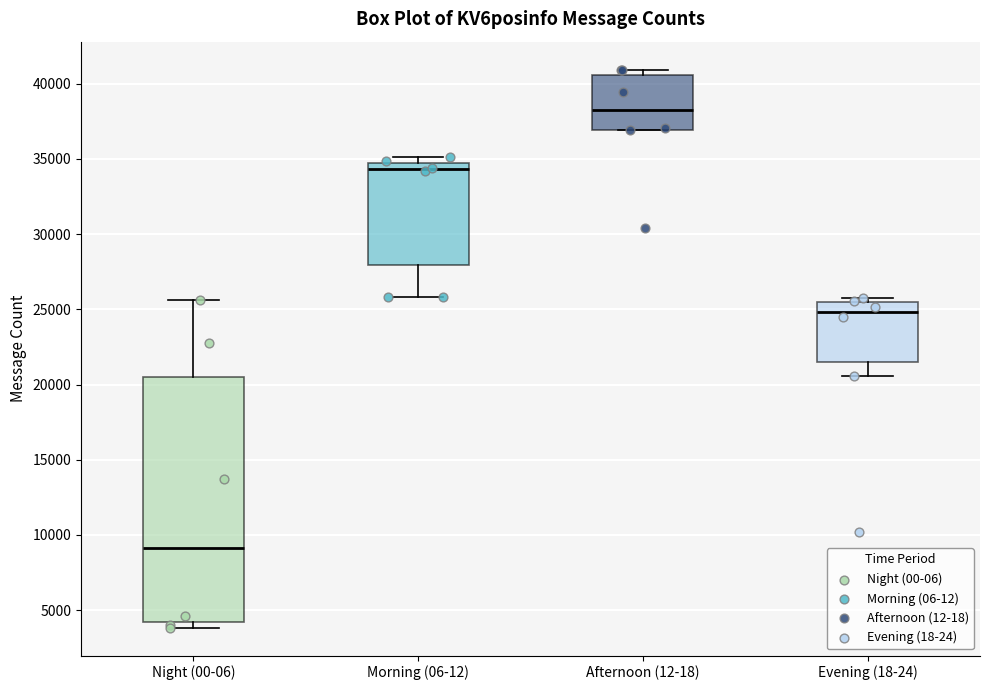

Reading left to right, transcribe this box plot: for each box, give where its median line is, the range the box spans, and where its two whiskers end, as read against the y-axis. The values are not printed on the chart, so give them approximately, as read against the axis.

Night (00-06): median 9000, box 4000 to 20500, whiskers 4000 (just below the box's lower edge) to 25500
Morning (06-12): median 34500 (just below the box's upper edge), box 28000 to 34500, whiskers 26000 to 35000
Afternoon (12-18): median 38000, box 37000 to 40500, whiskers 37000 to 41000
Evening (18-24): median 25000, box 21500 to 25500, whiskers 20500 to 26000